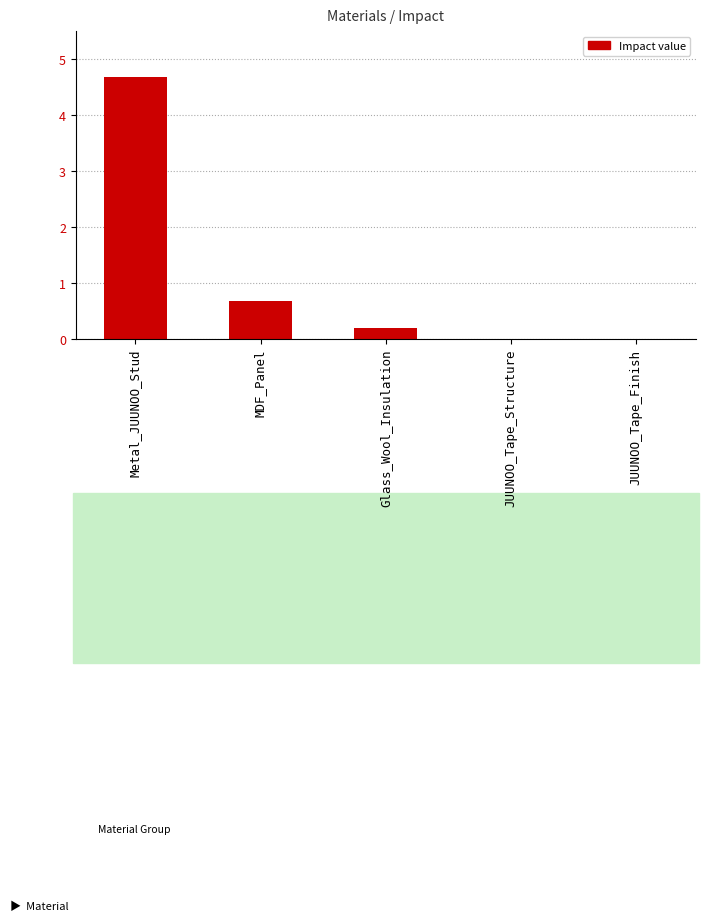

Which has a higher value, Metal_JUUNOO_Stud or MDF_Panel?

Metal_JUUNOO_Stud